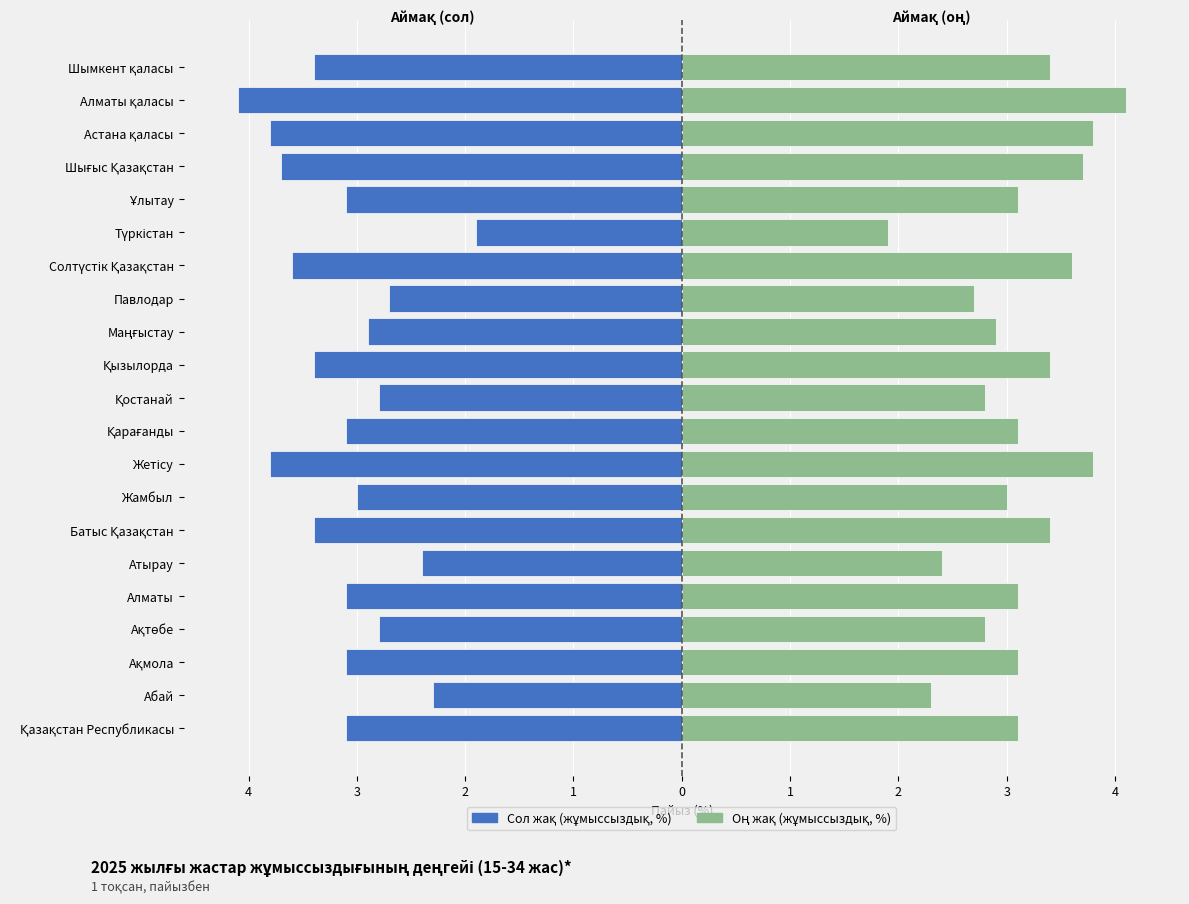

Where is 1 тоқсан (сол жақ) nearest to the value -3?

Жамбыл